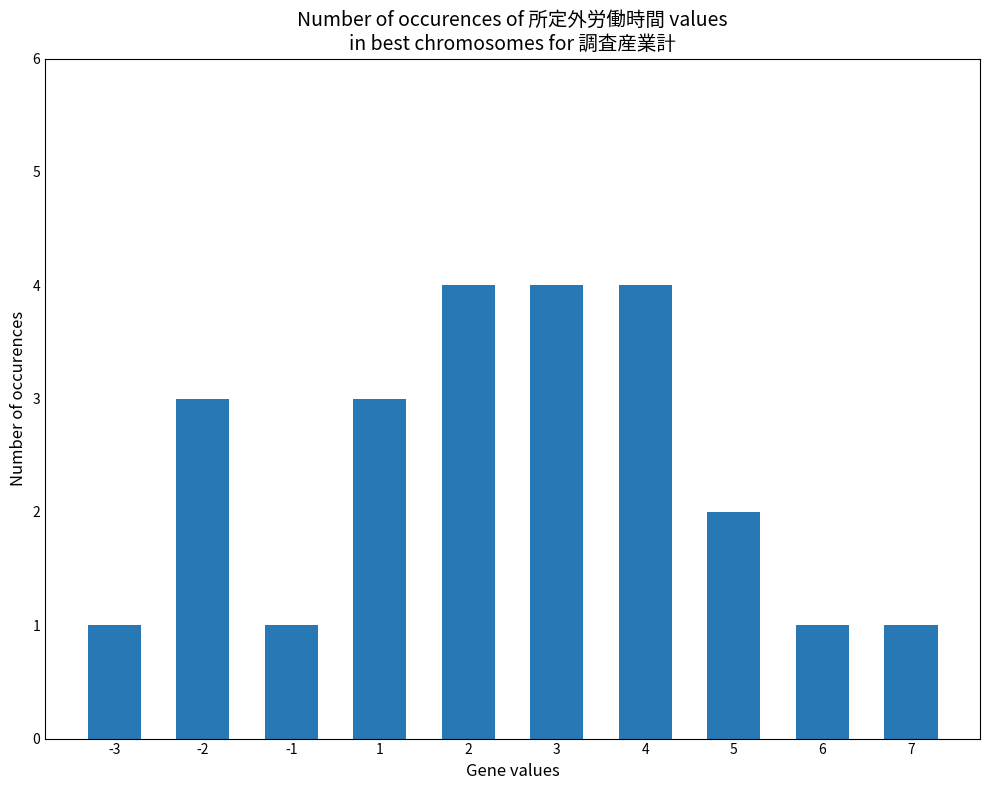

At which label is the value closest to 2?

5